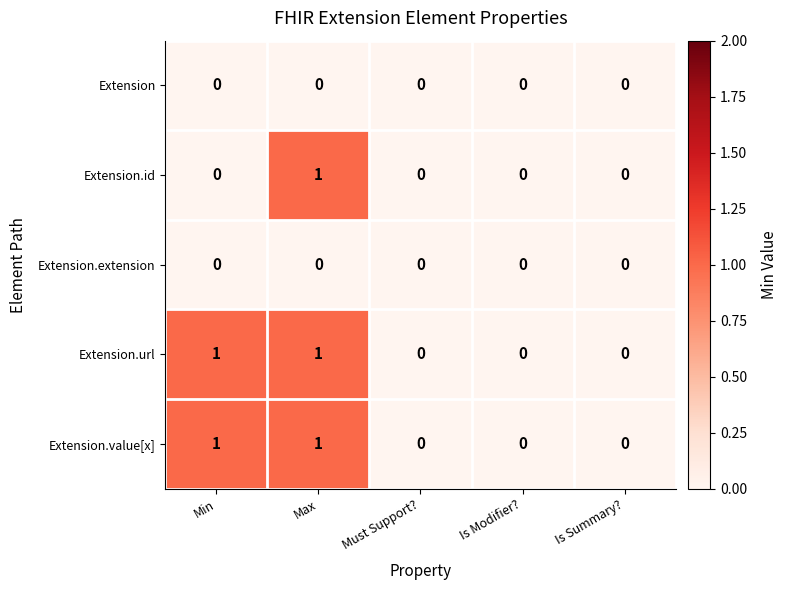

How many Extension.id values are between 0 and 1?

5